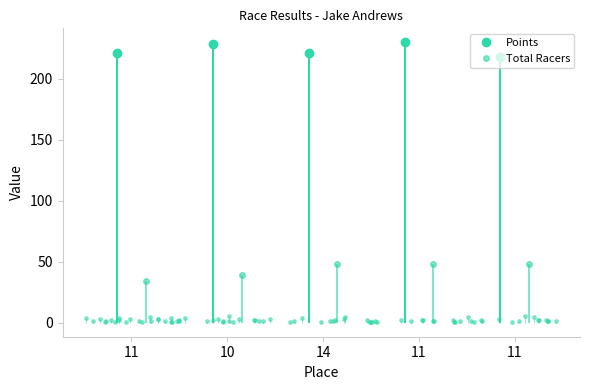

What is the sum of all Points values?

1118.4